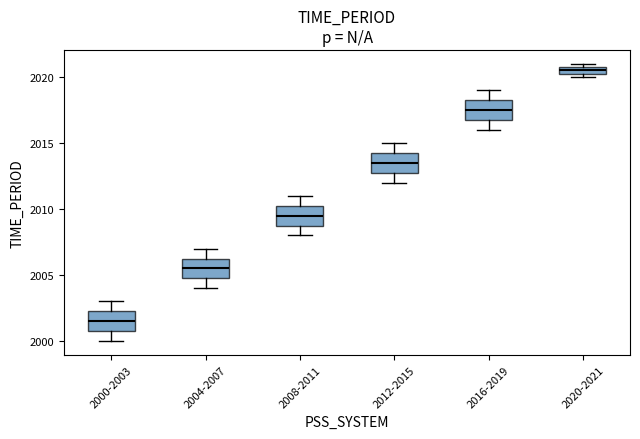

Which box's median line is the highest?

2020-2021